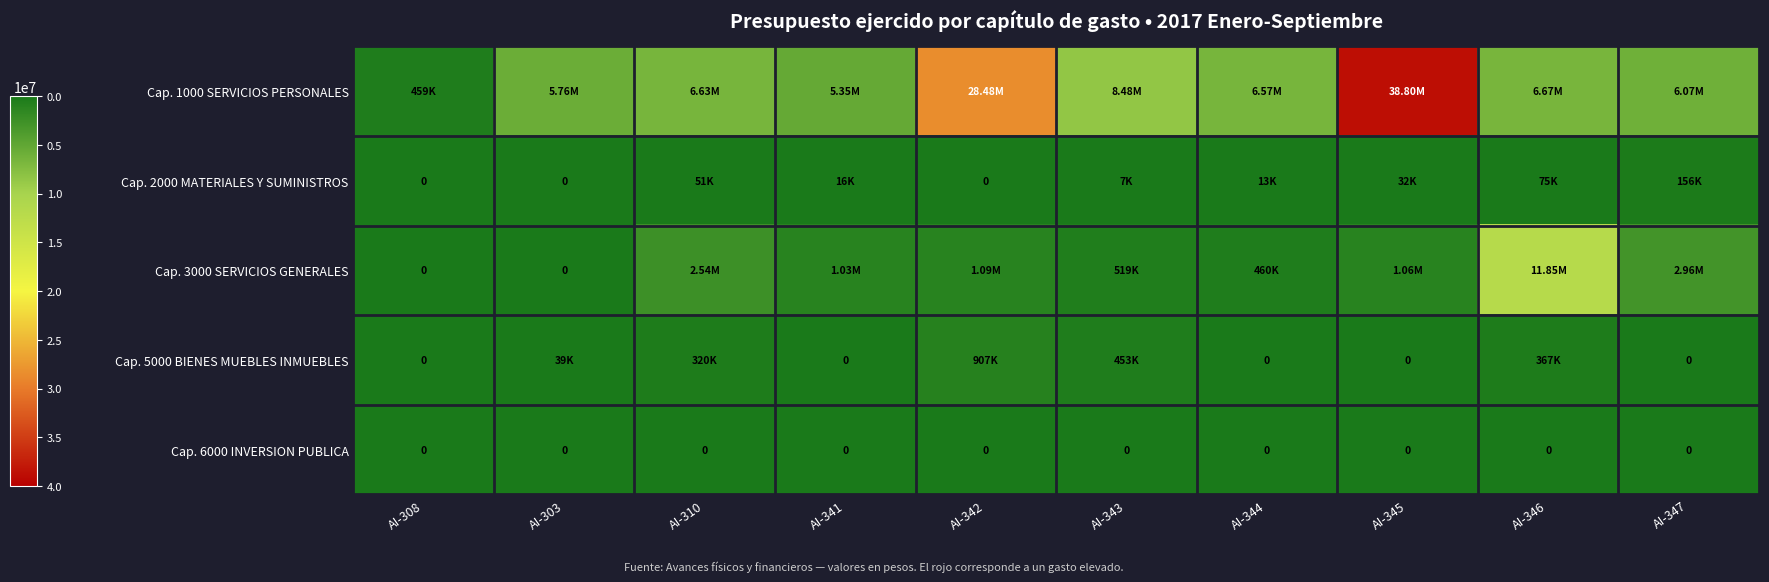

How many values in the Cap. 5000 BIENES MUEBLES INMUEBLES series exceed 39377?

5